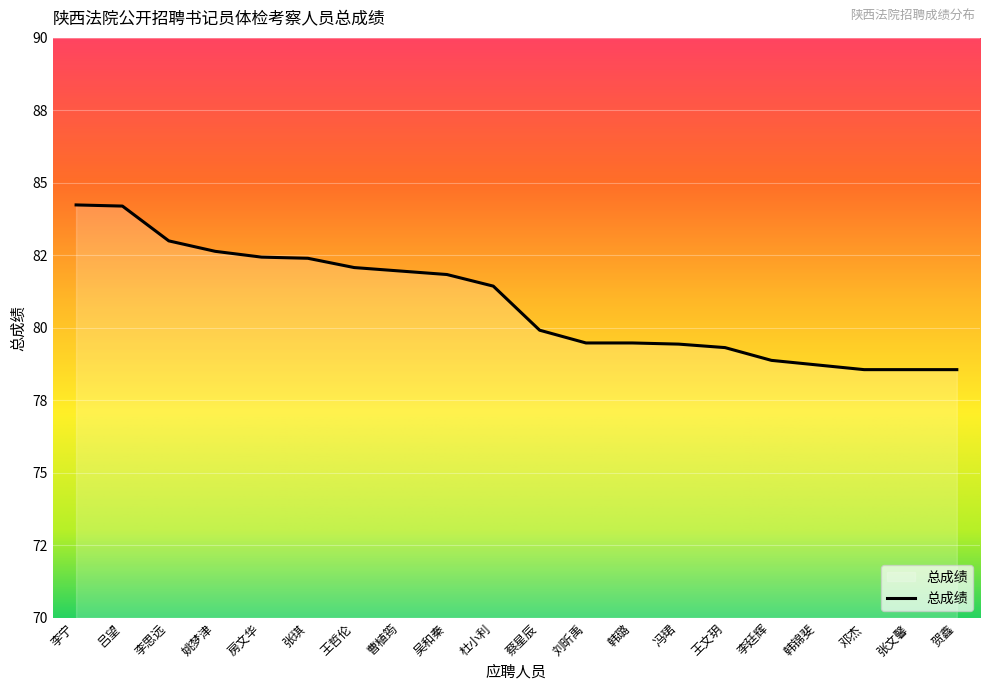

What is the average value?

80.9